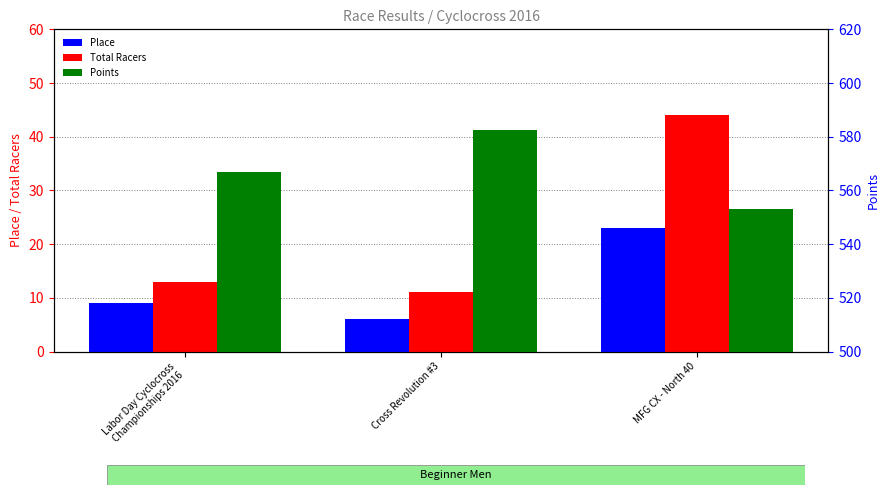

What is the maximum value for Place?

23.0